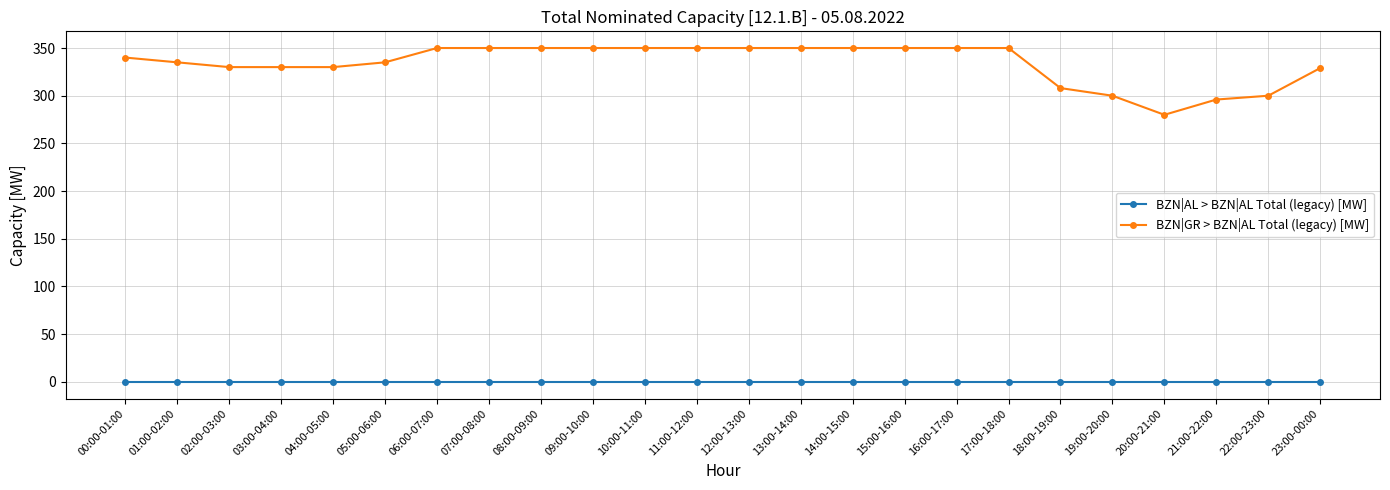

How many lines are shown in the chart?

2